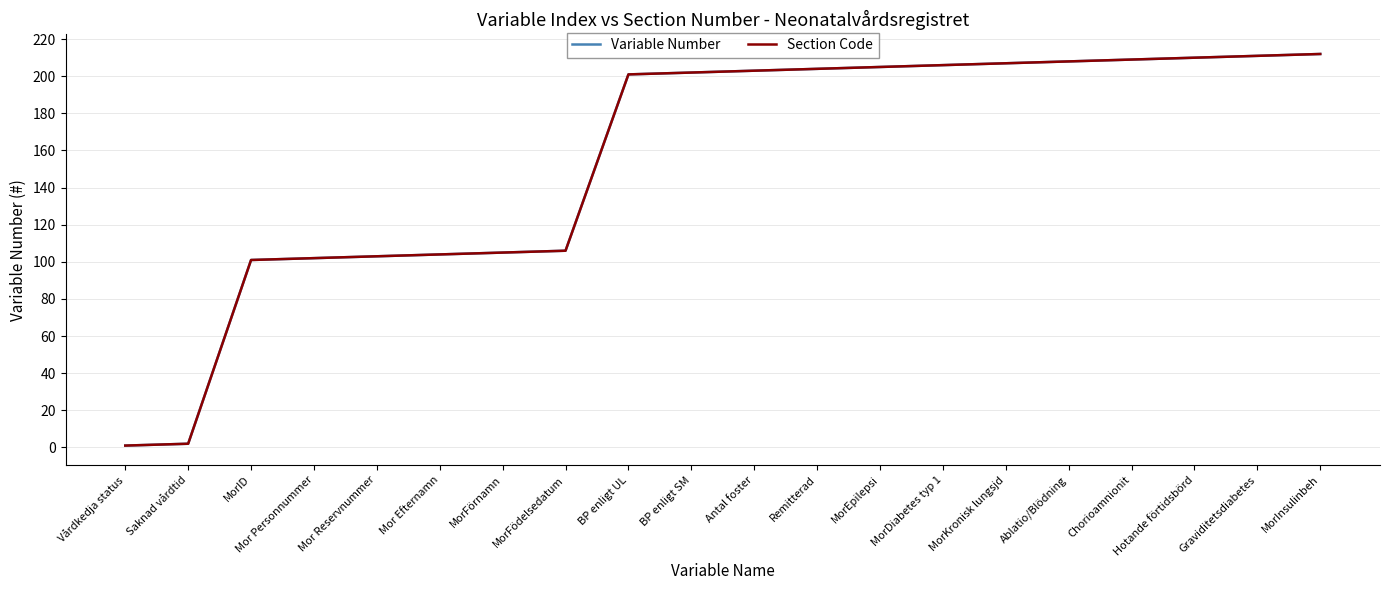

The Variable Number series shows 61 at MorFörnamn. True or false?

False